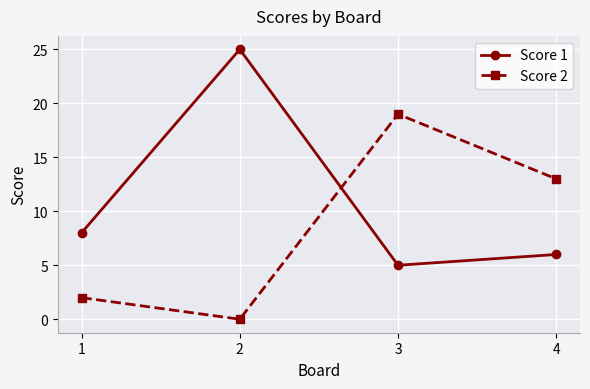

At which category does the chart reach its peak across all series?

2